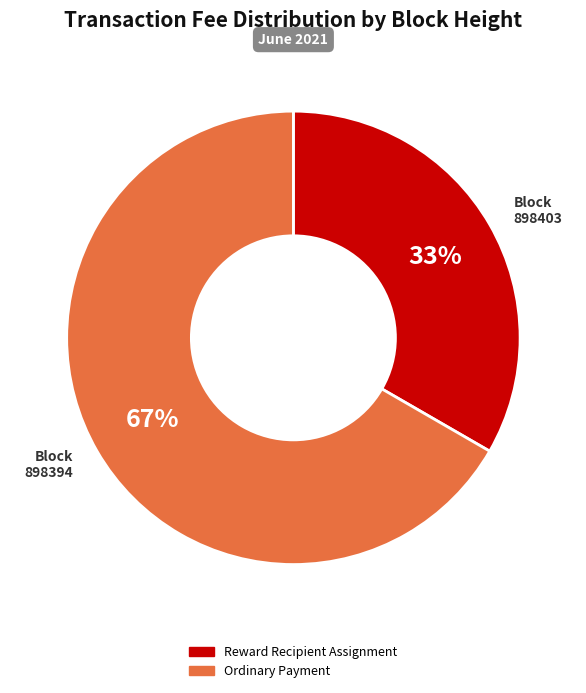

To the nearest percent, what is the average slice percentage?

50%